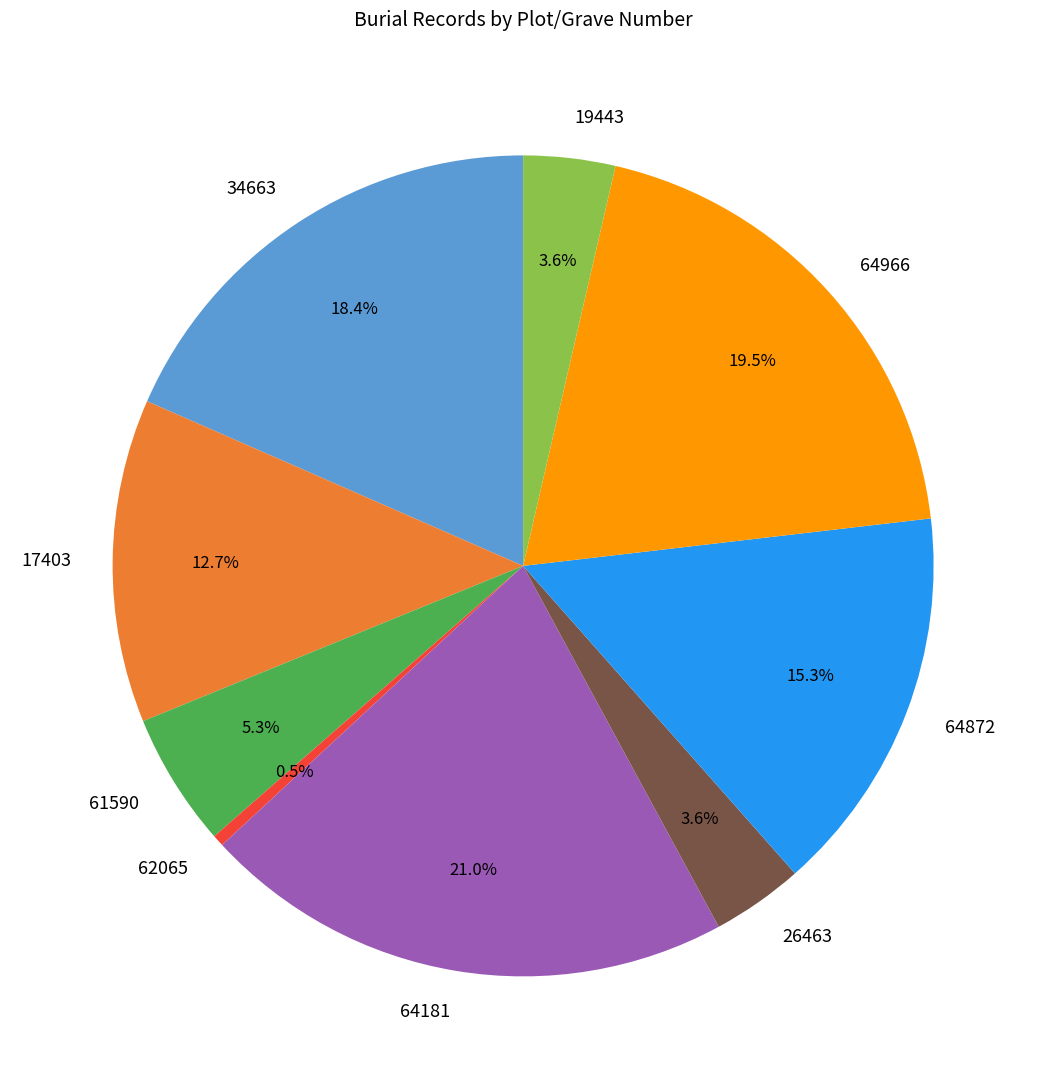

What is the ratio of the value at 61590 to the value at 34663?

0.3